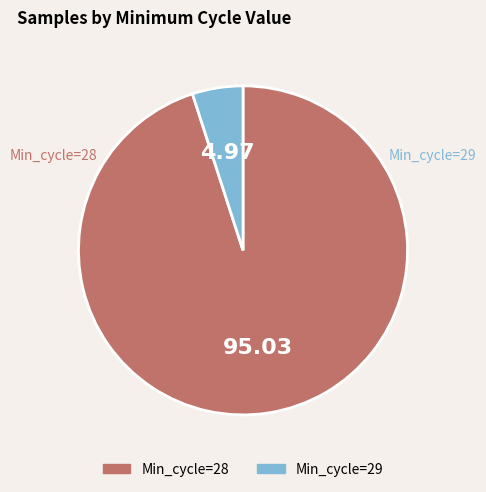

Count the number of slices in the pie.

2